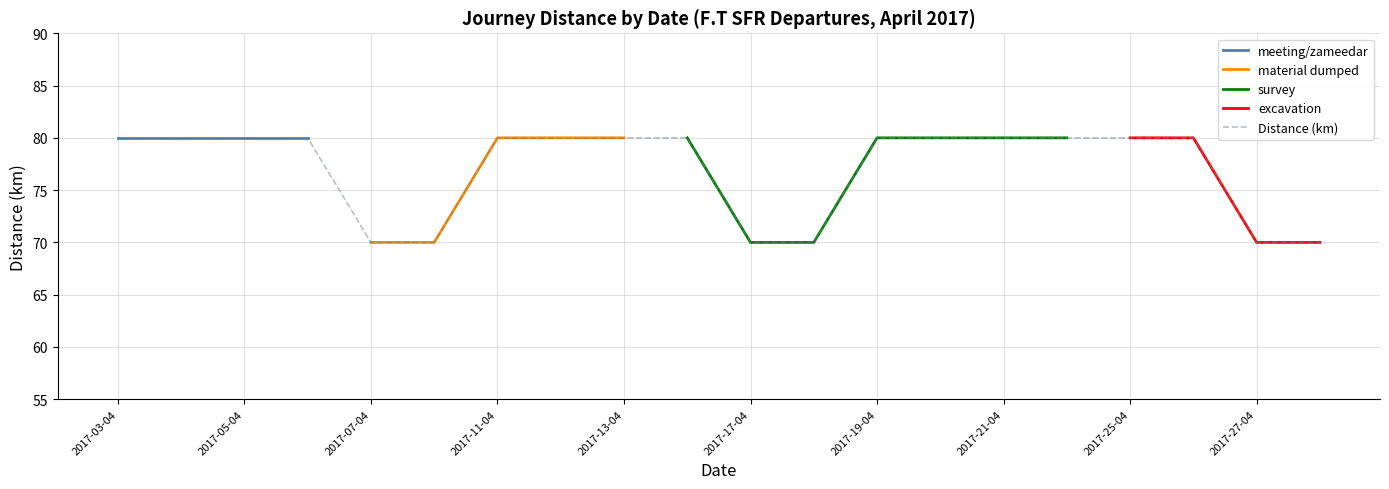

Reading left to right, extract all data points from this chart.

80	80	80	80	70	70	80	80	80	80	70	70	80	80	80	80	80	80	70	70